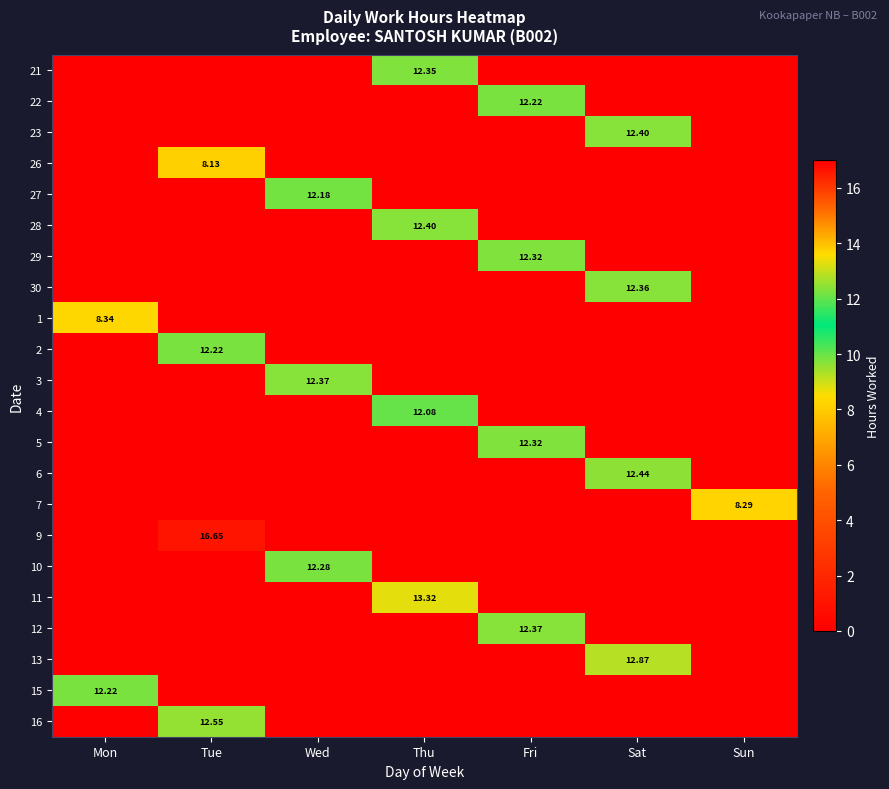

At how many categories does at least one series exceed 0?

7